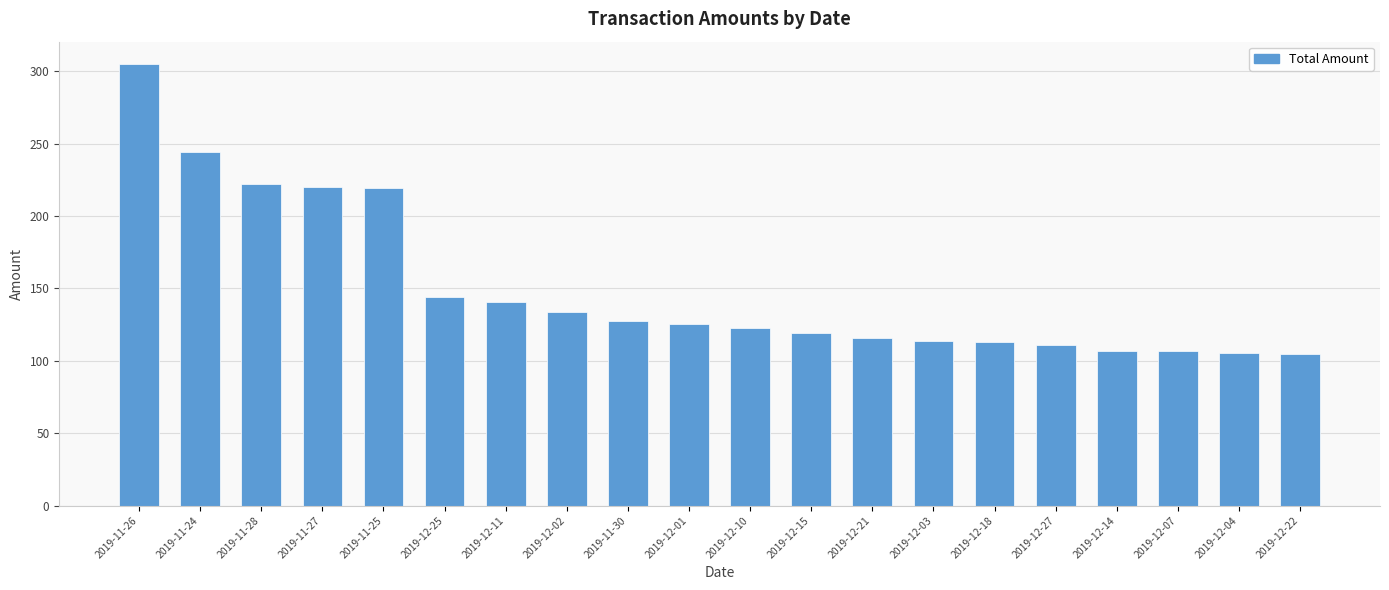

Which has a higher value, 2019-12-01 or 2019-11-27?

2019-11-27